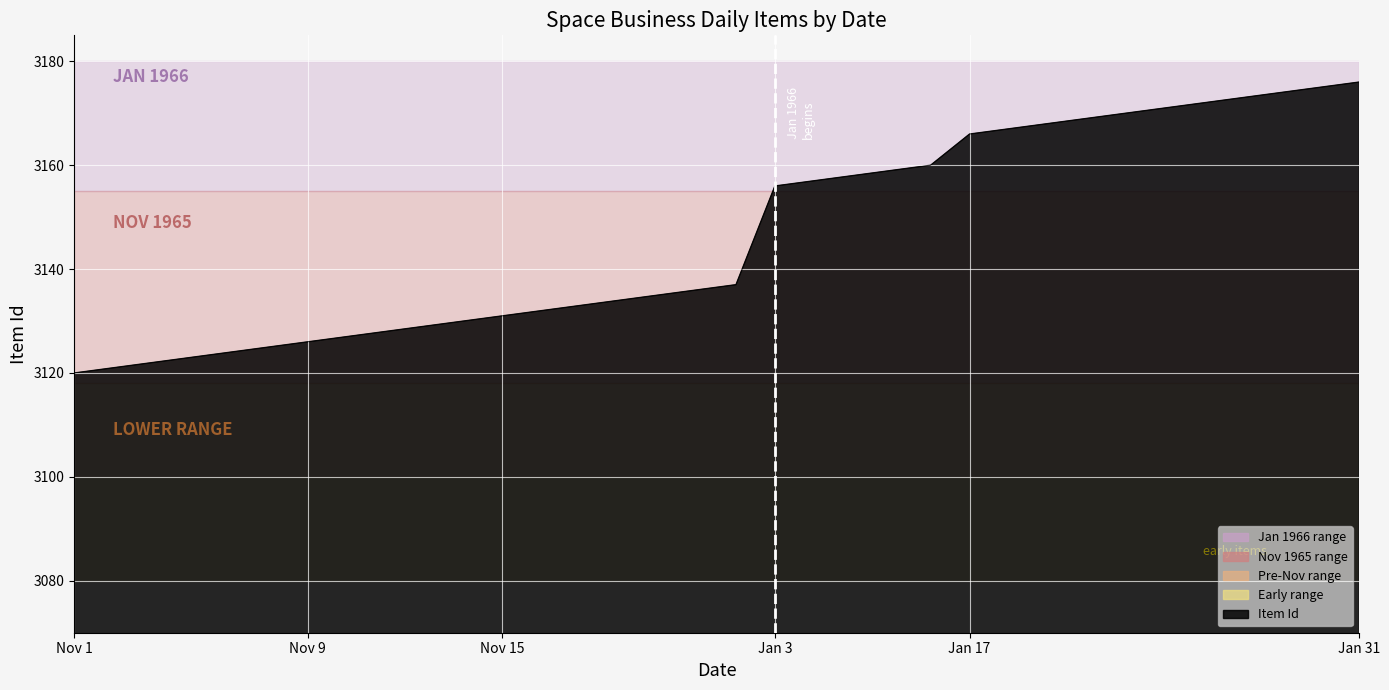

What is the maximum value shown in the chart?

3176